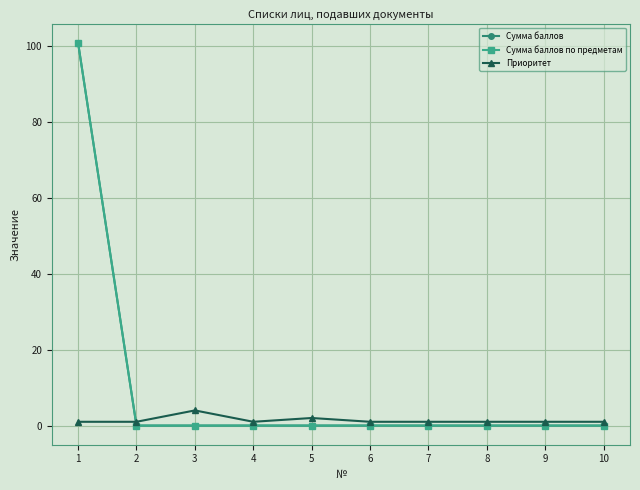

What is the greatest value displayed?

101